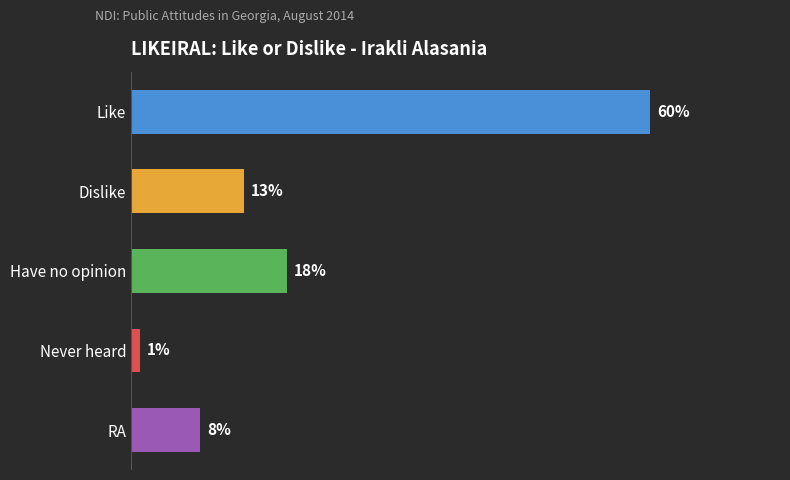

Which label corresponds to the smallest value in the chart?

Never heard